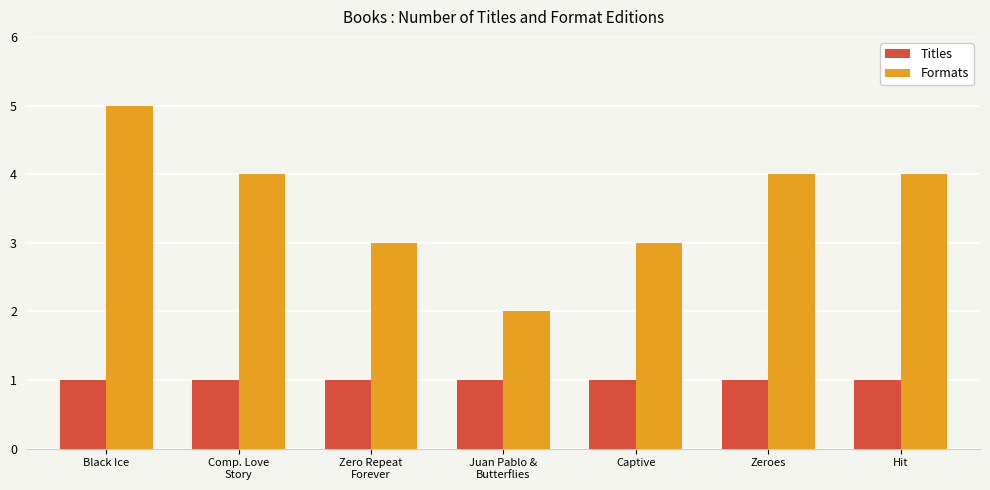

What is the value of the Titles bar at the 6th from the left?

1